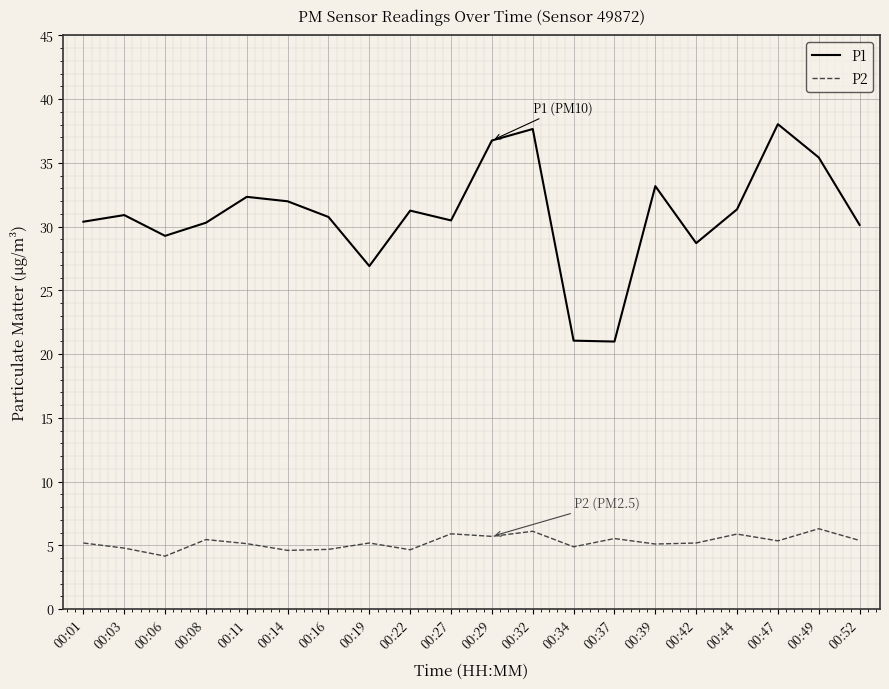

What is the spread (max minus min) of values at 00:49?

29.1